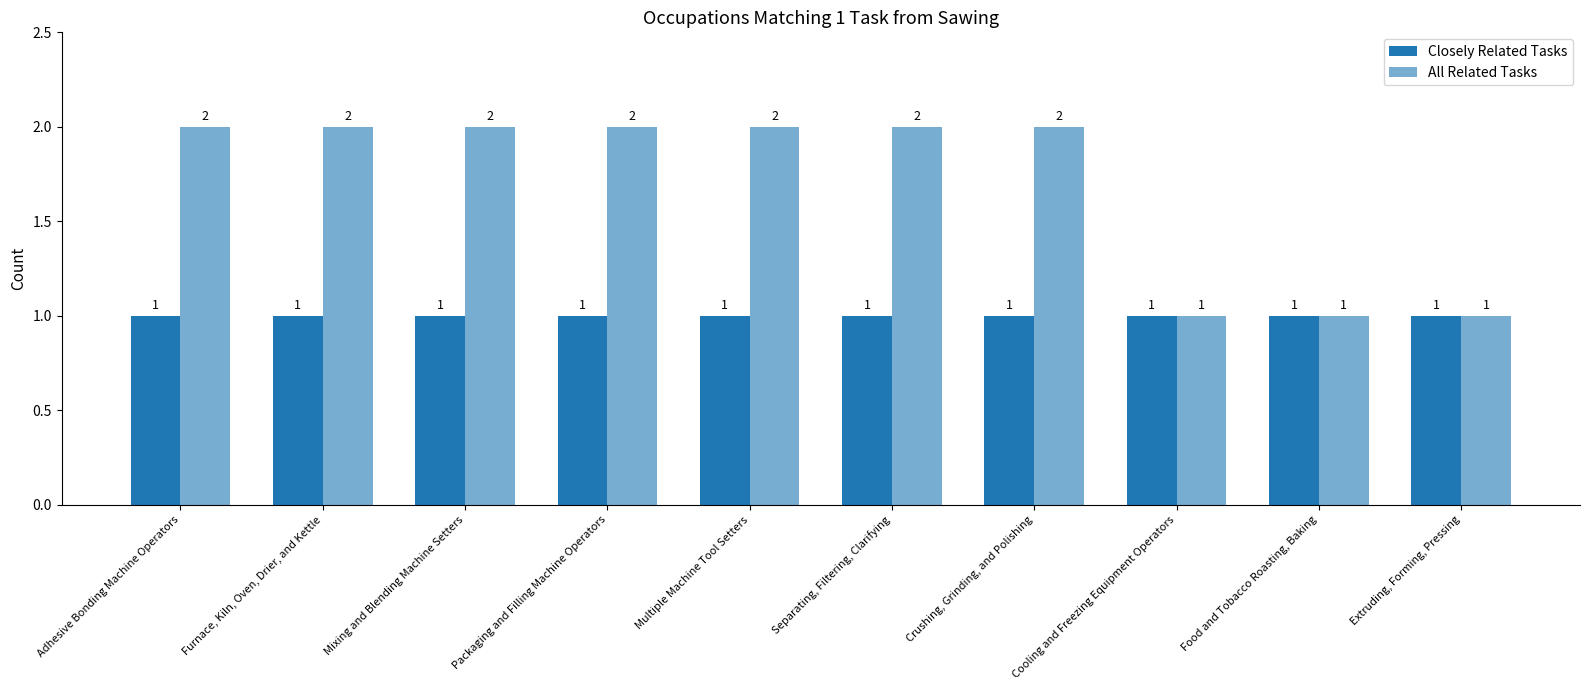

Count the number of data series in this chart.

2